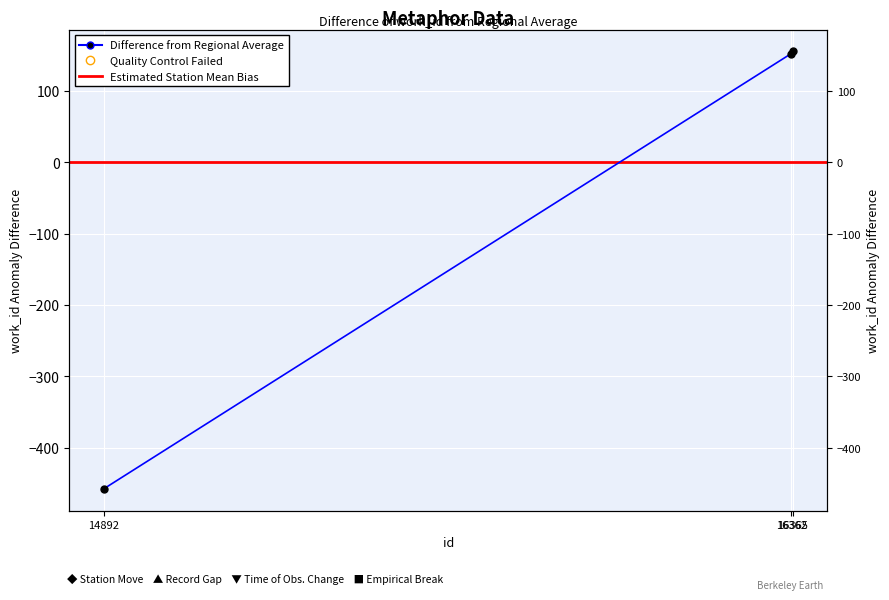

Approximately how many times larger is the value at 16362 compared to 16365?

1.0